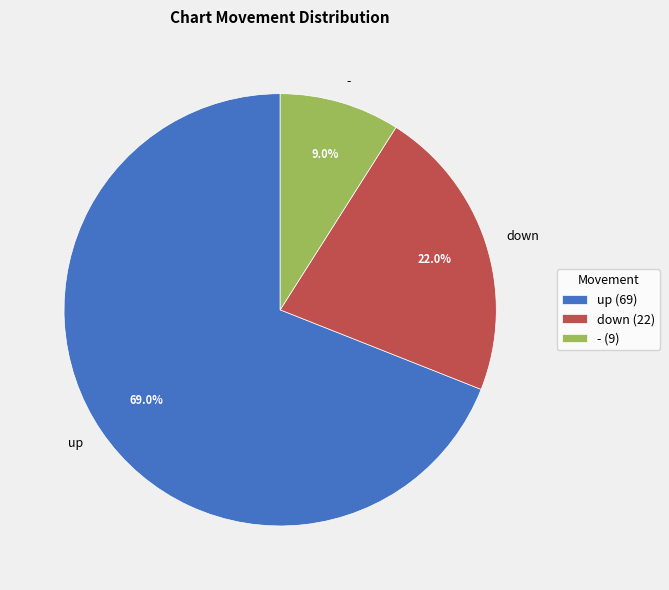

Does any single category account for the majority?

Yes